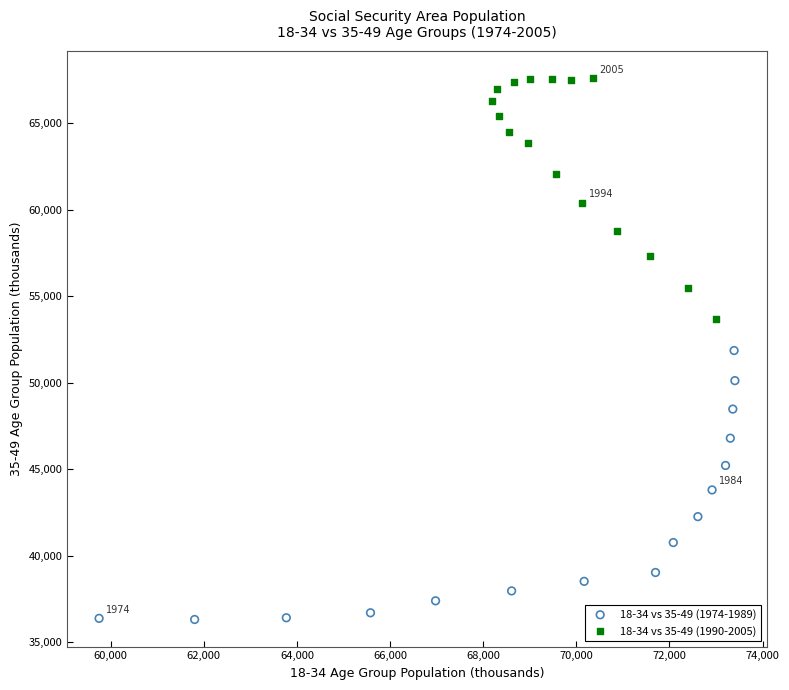

Which series contains the highest Y value?

18-34 vs 35-49 (1990-2005)